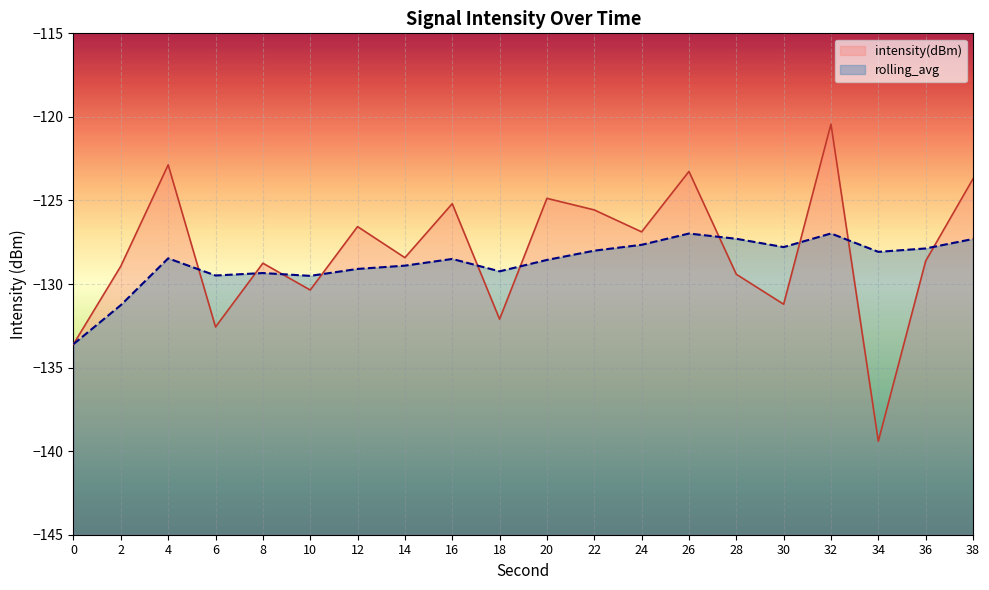

What is the value of the intensity(dBm) point at the 3rd from the left?

-122.9